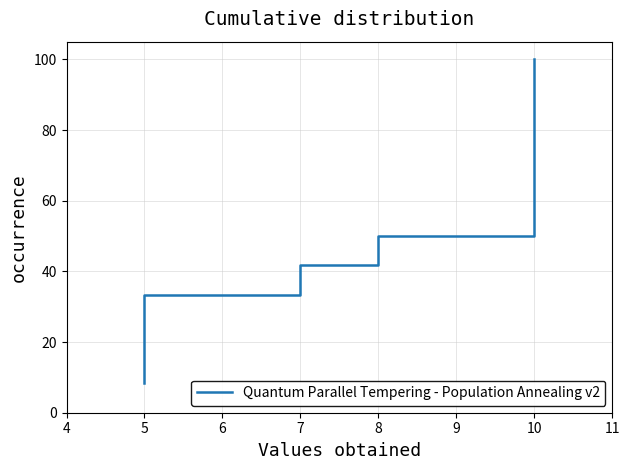

How many lines are shown in the chart?

1